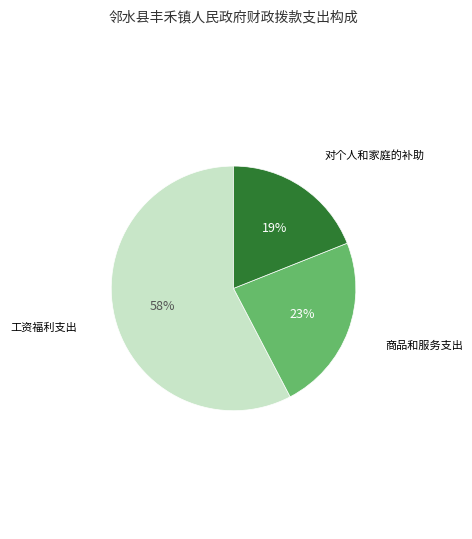

Is there any slice that represents more than half of the pie?

Yes